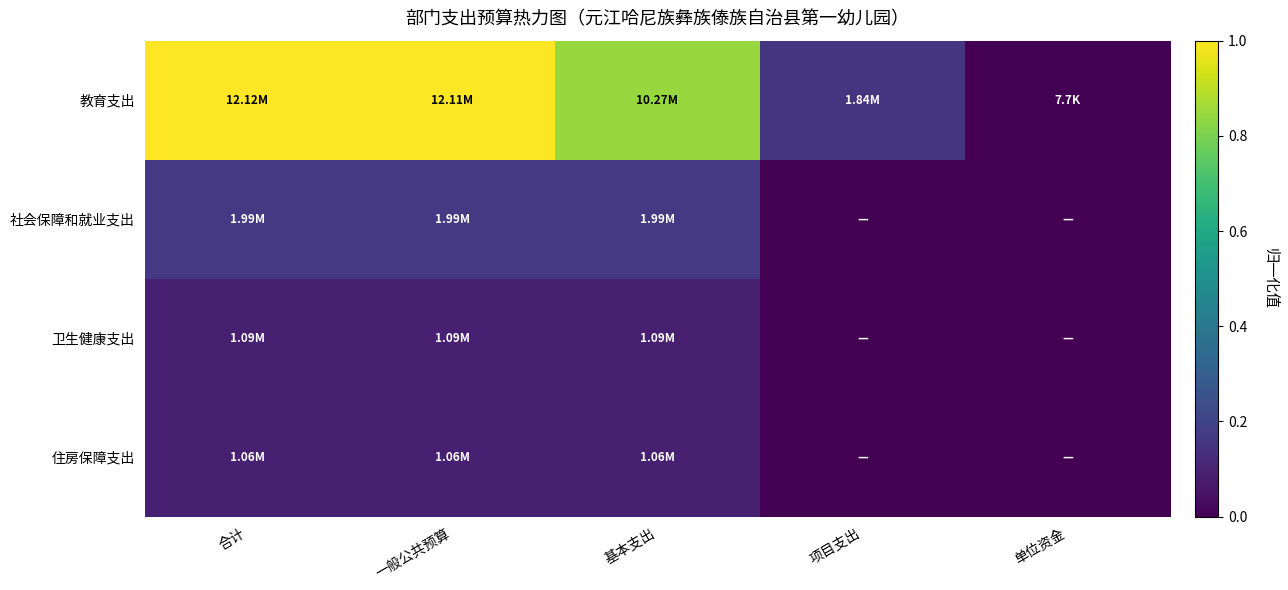

At how many categories does at least one series exceed 0?

5